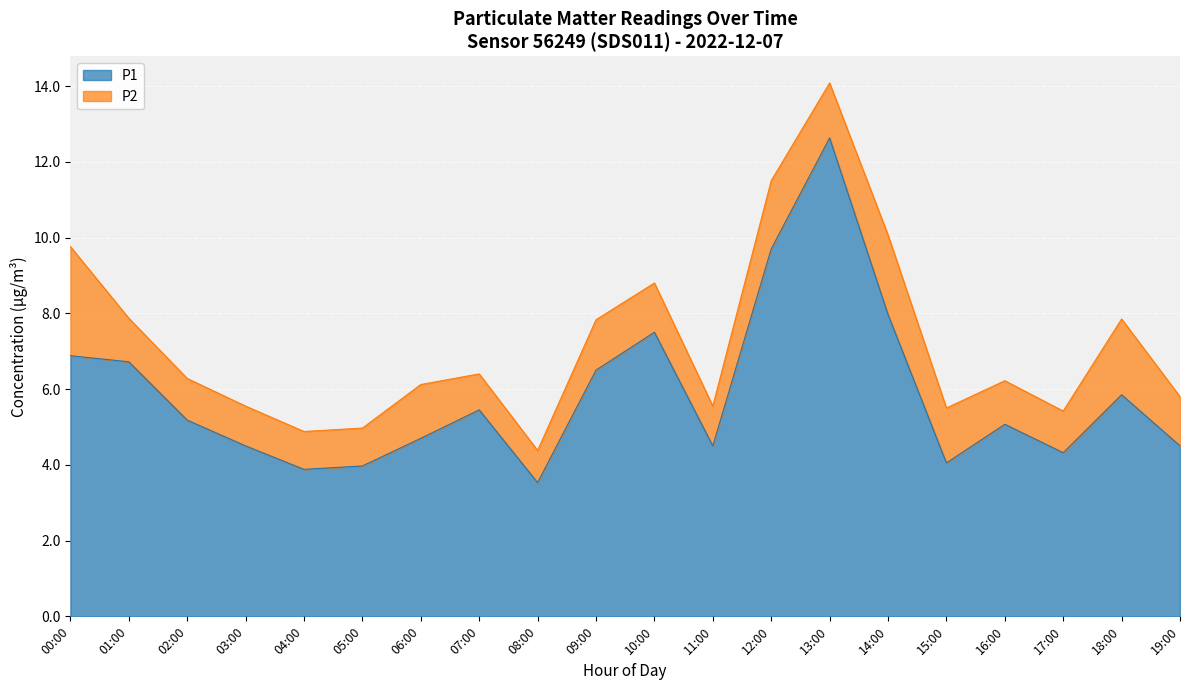

What is the ratio of the value at 03:00 to the value at 04:00?

1.2